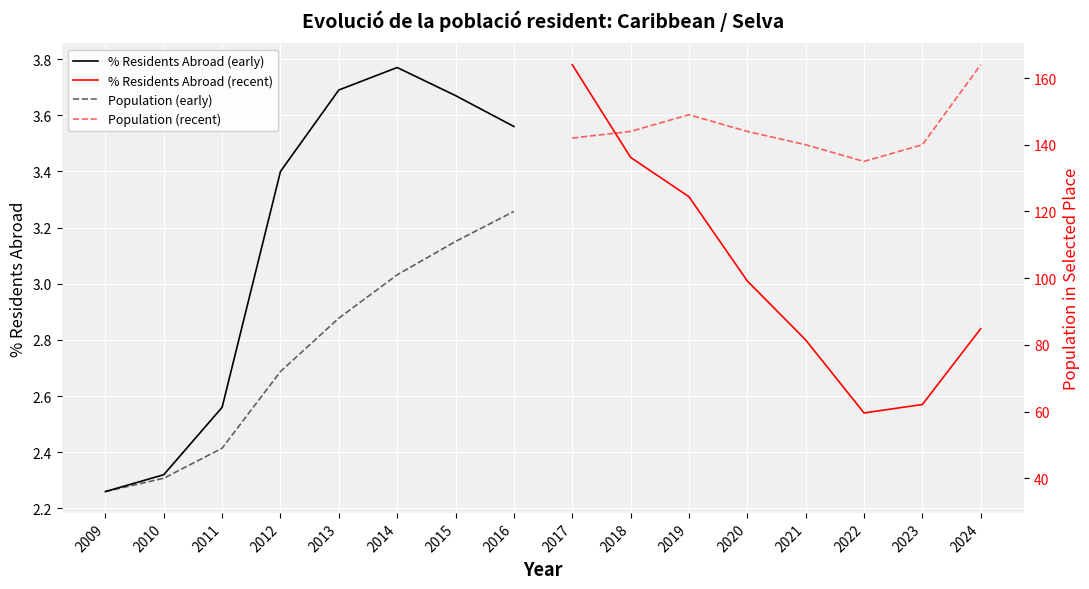

True or false: % Residents Abroad (early) and Population (early) cross at least once.

False